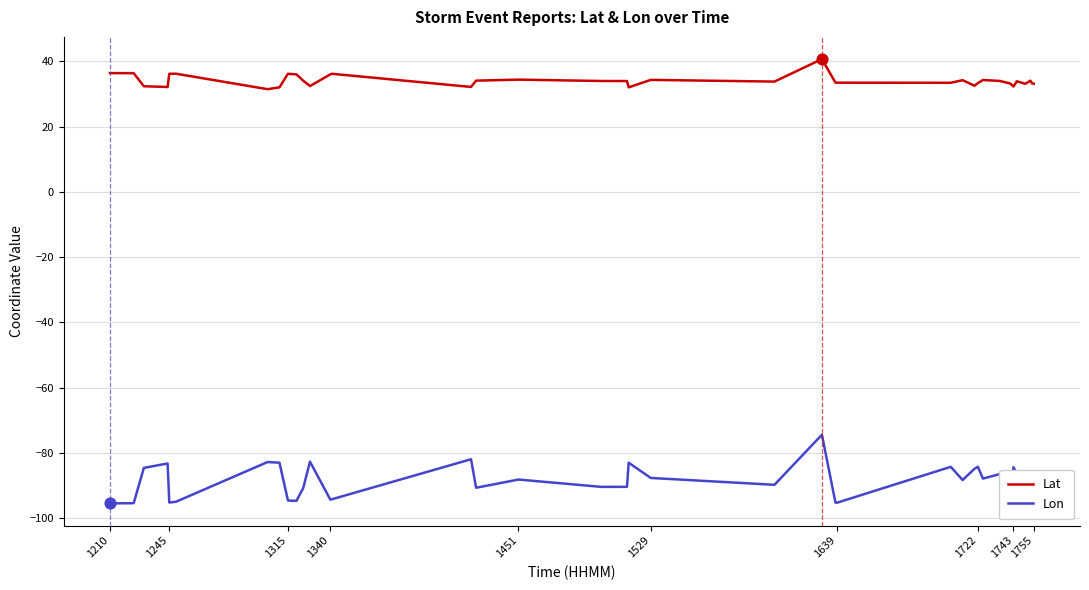

Which series has the largest total across all categories?

Lat